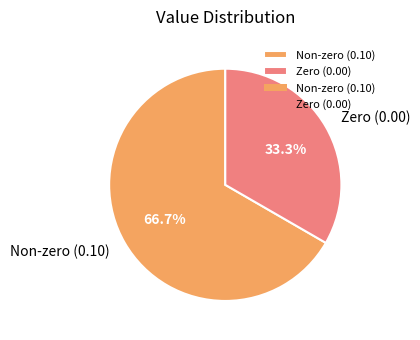

Between Non-zero (0.10) and Zero (0.00), which is larger?

Non-zero (0.10)